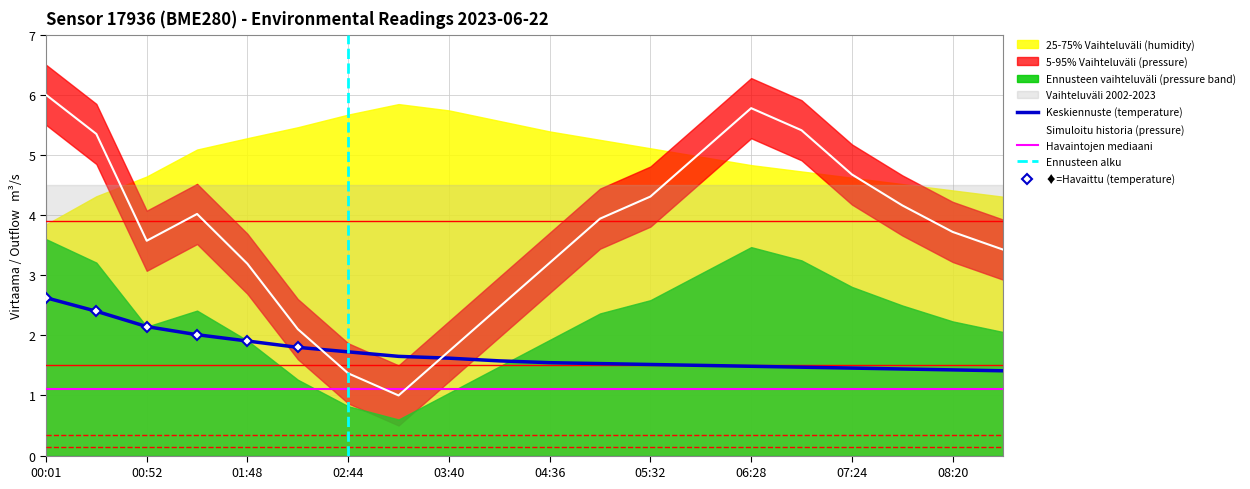

What is the maximum value for Simuloitu historia (pressure)?

6.0